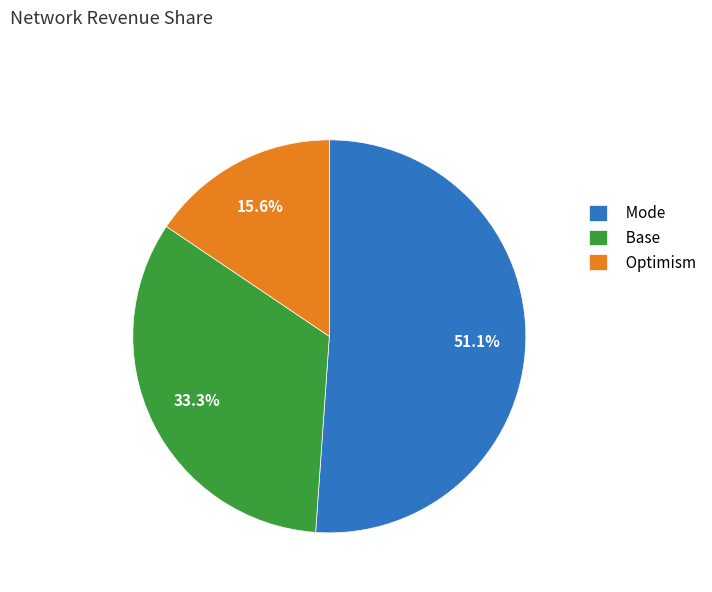

What percentage is NOT represented by Optimism?

84.4%